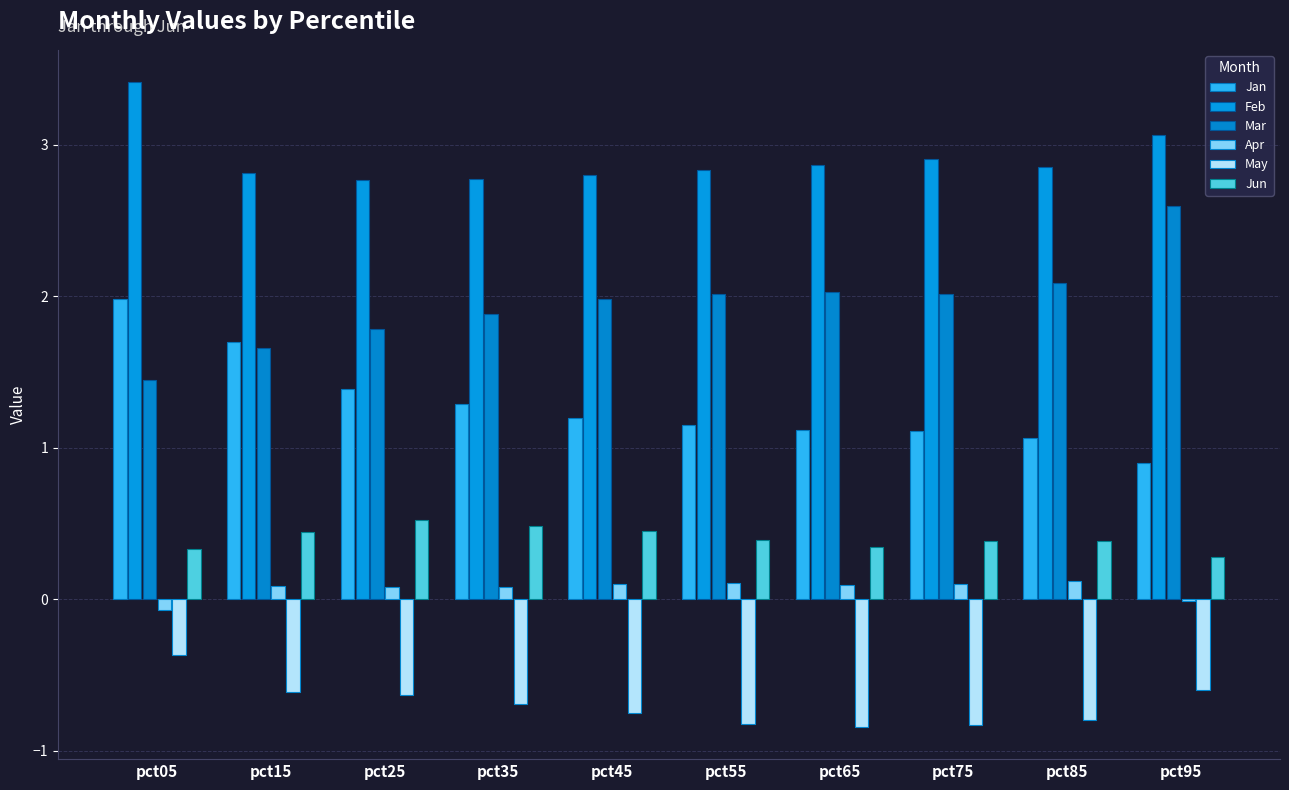

What is the difference between the Jun values at pct55 and pct05?

0.1